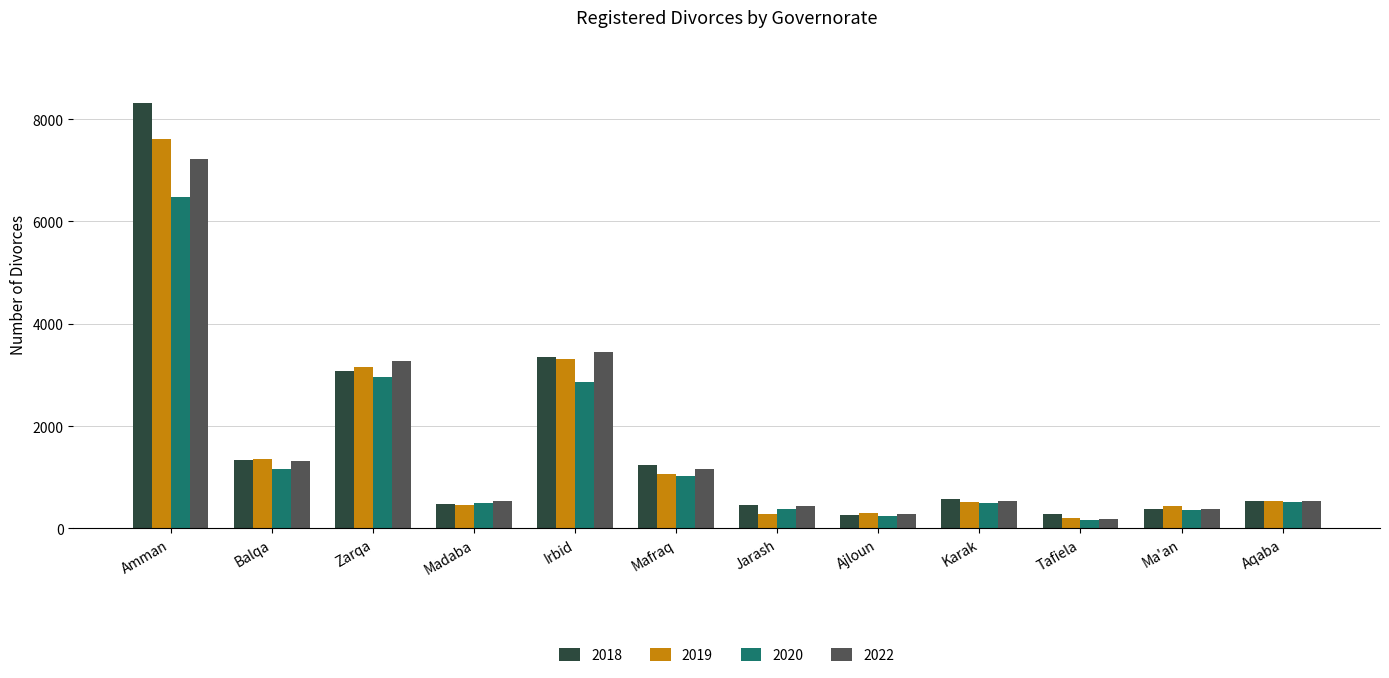

At which category does the chart reach its peak across all series?

Amman